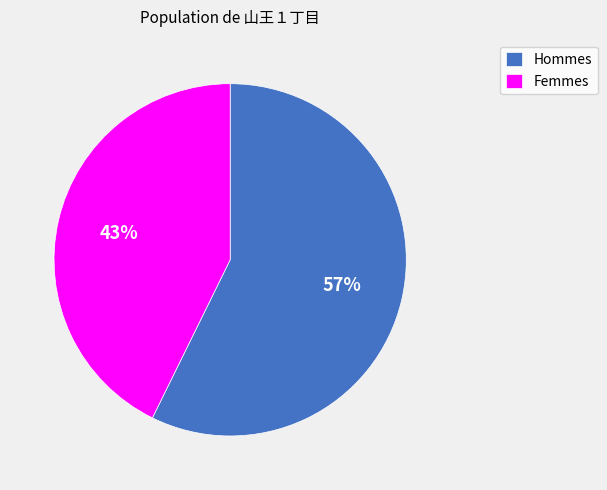

How many segments does this pie chart have?

2